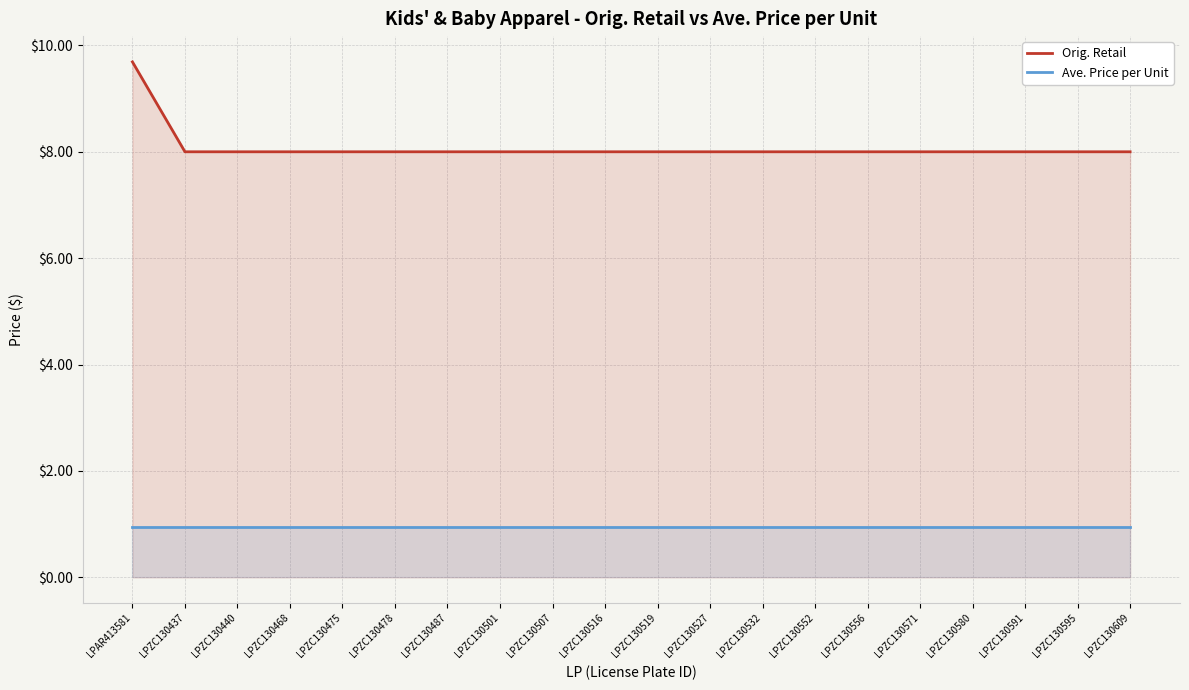

Which series has the largest total across all categories?

Orig. Retail